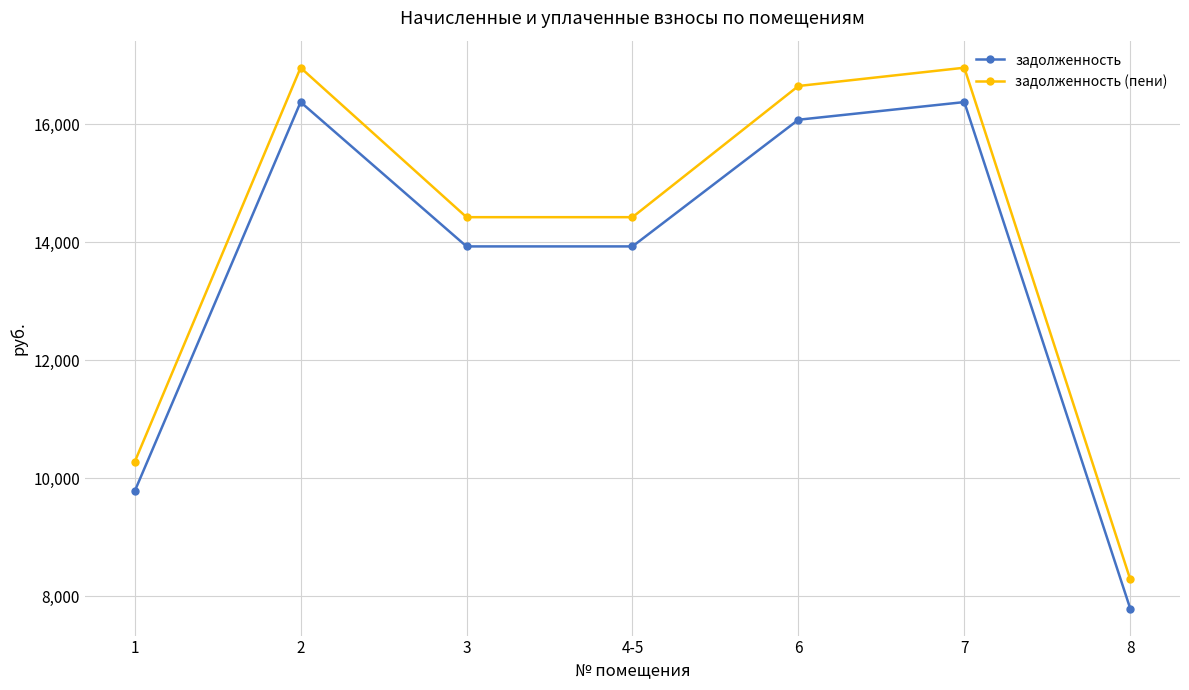

What is the difference between the maximum and minimum values in the задолженность series?

8584.4